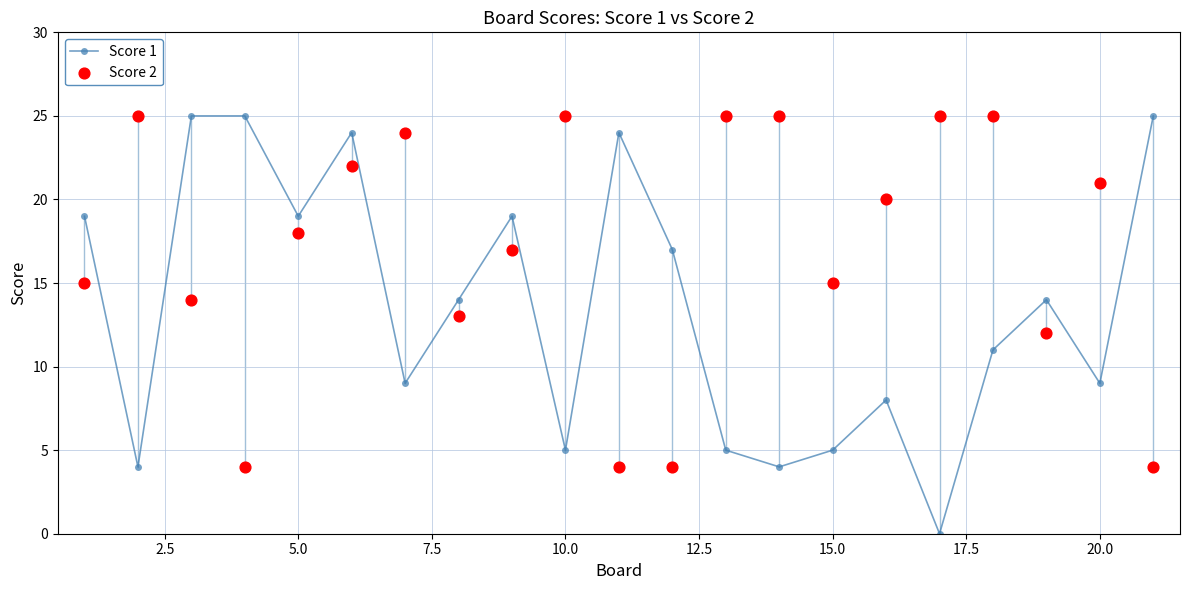

Which series has the largest total across all categories?

Score 2